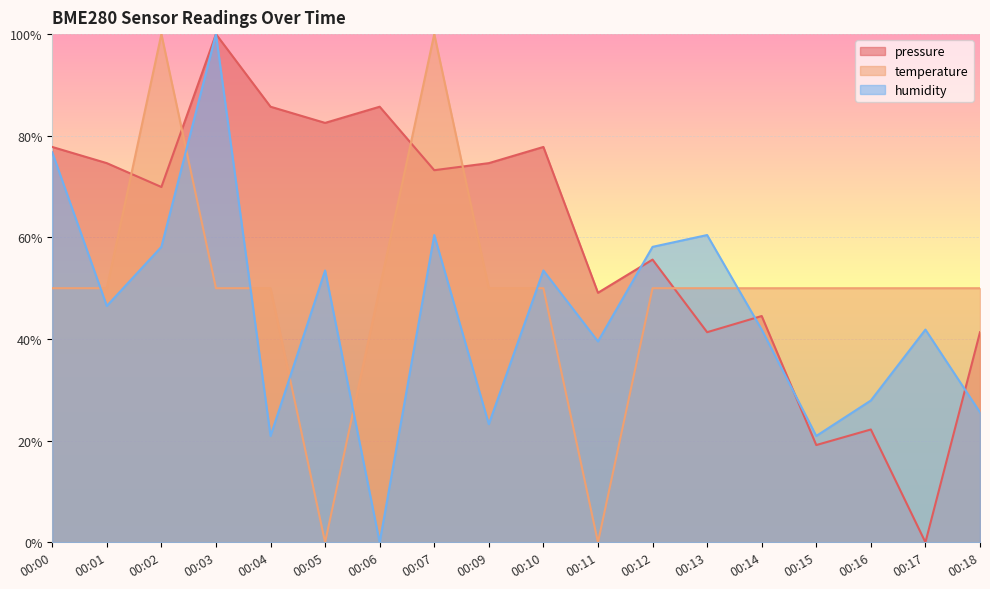

What is the difference between the humidity values at 00:09 and 00:16?

4.7